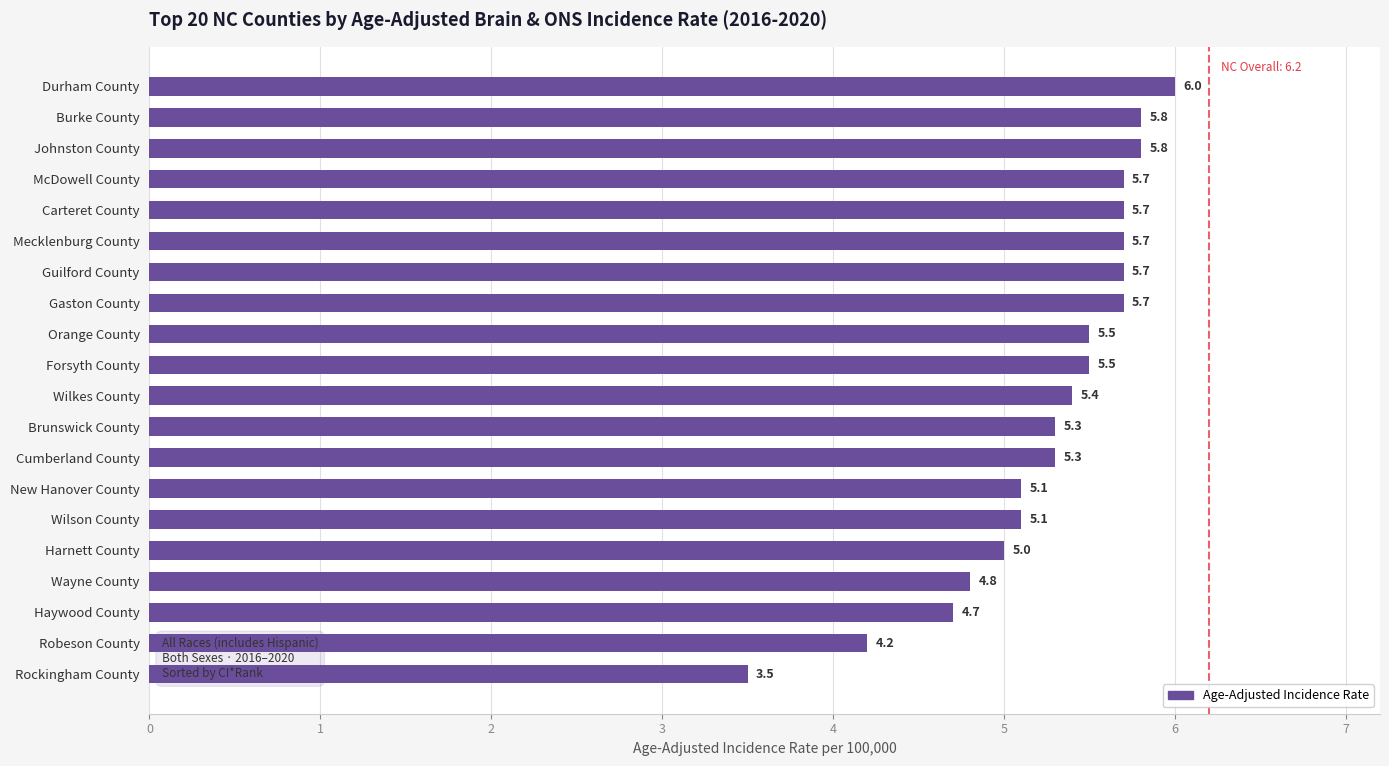

What is the average value?

5.3